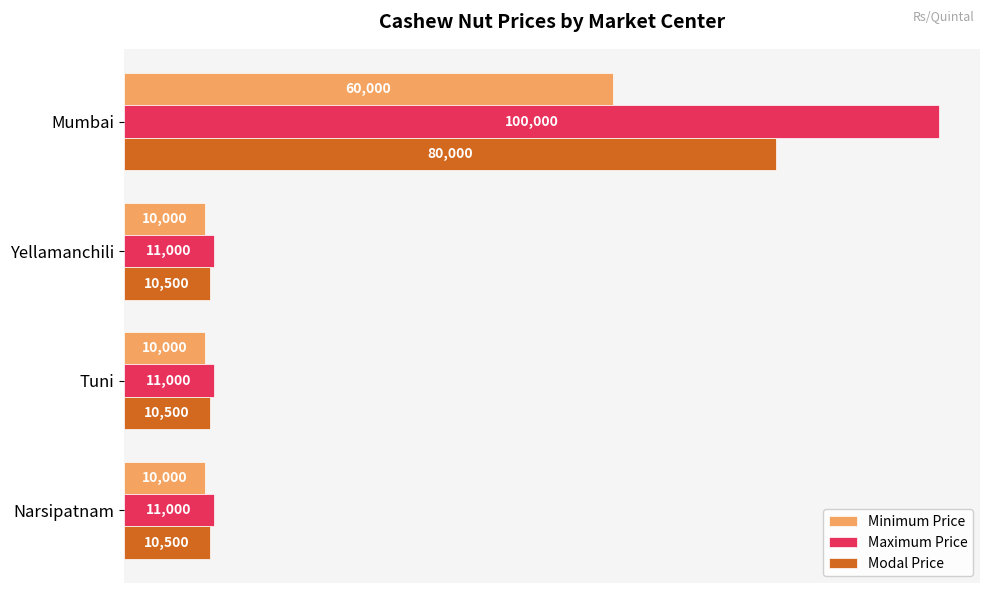

Which series changed the most between Yellamanchili and Mumbai?

Maximum Price